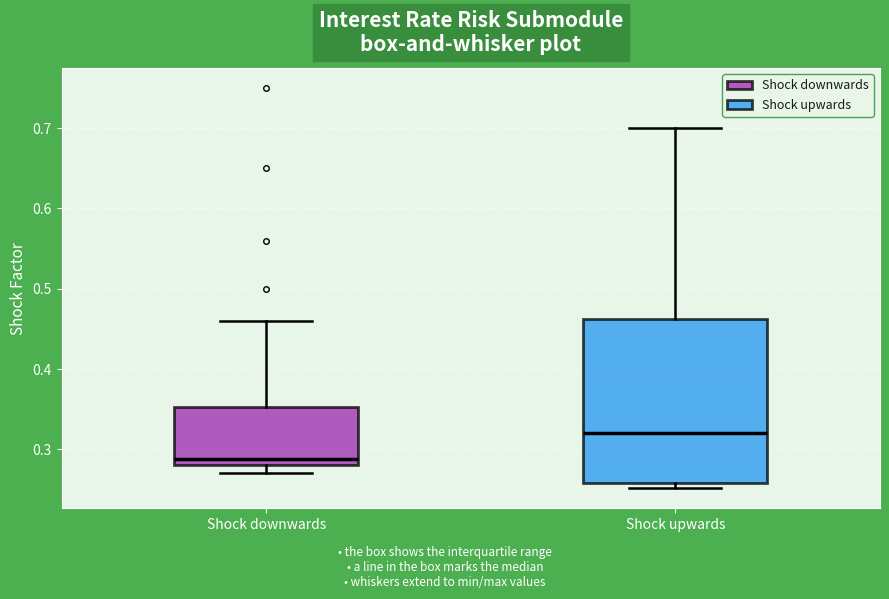

Comparing the boxes themselves (not the whiskers), which one is the tallest?

Shock upwards